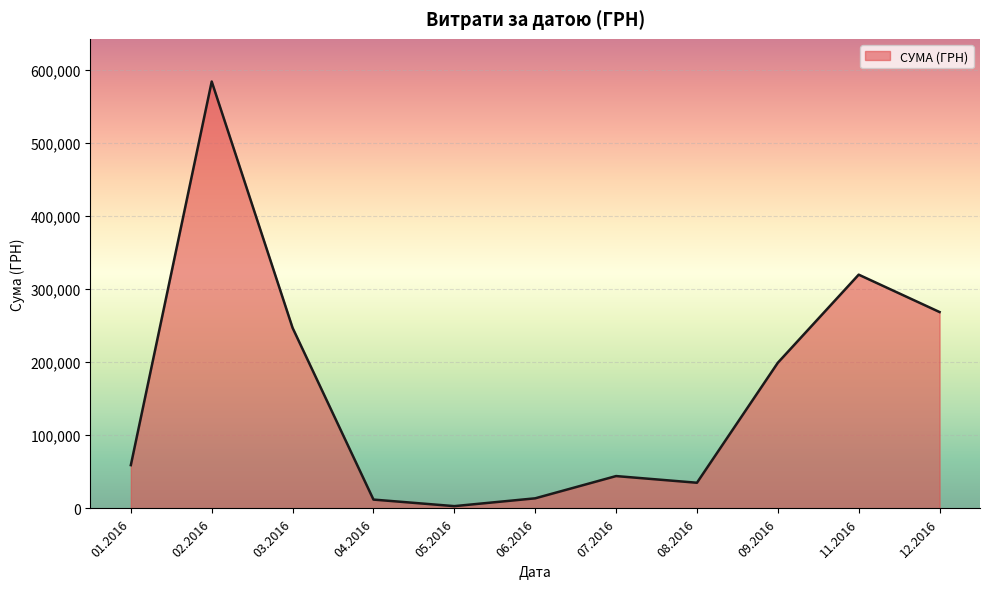

What is the change in value from 03.2016 to 06.2016?

-232999.8